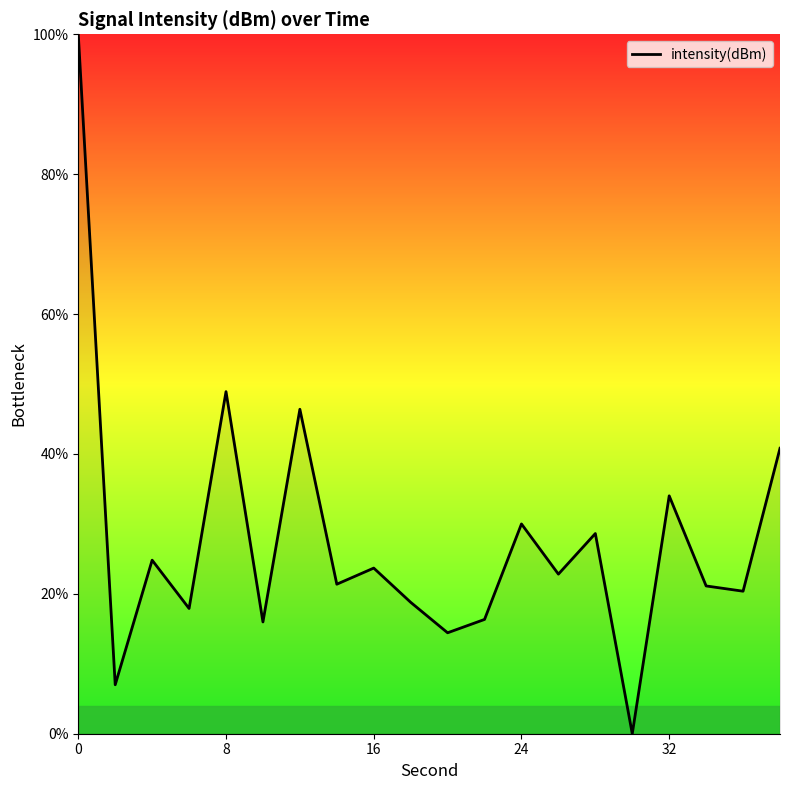

What is the maximum value shown in the chart?

100.0